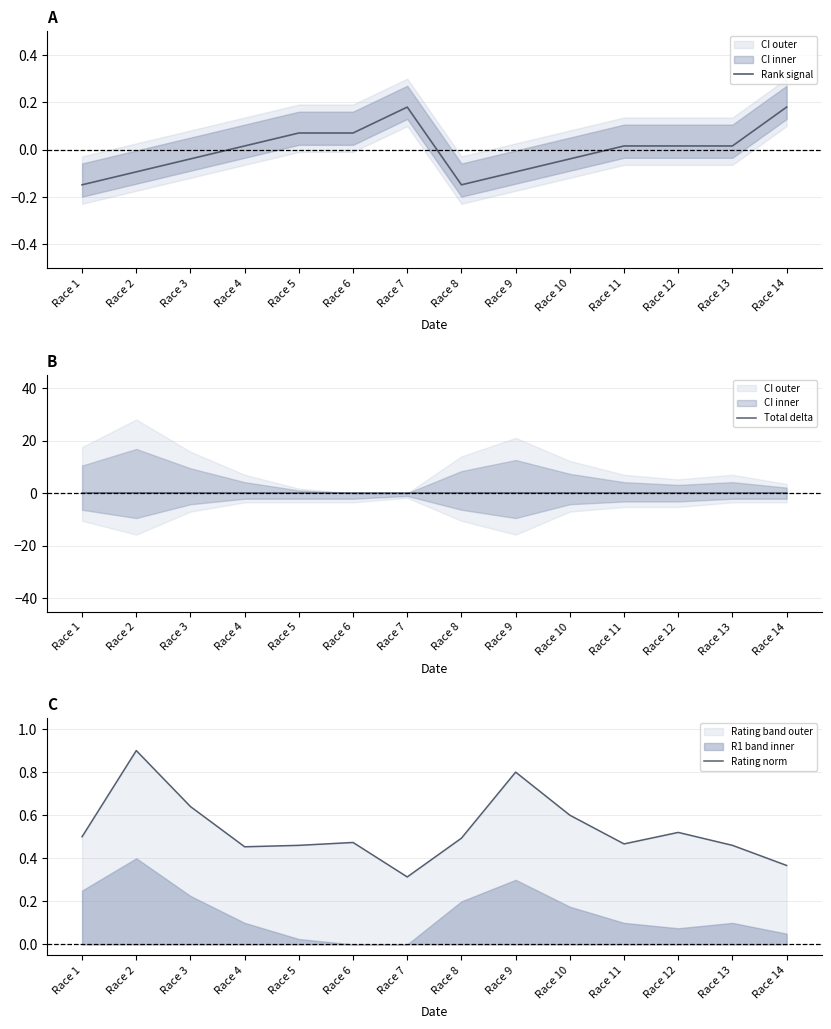

Where does the Rank signal series first go above 0?

Race 4